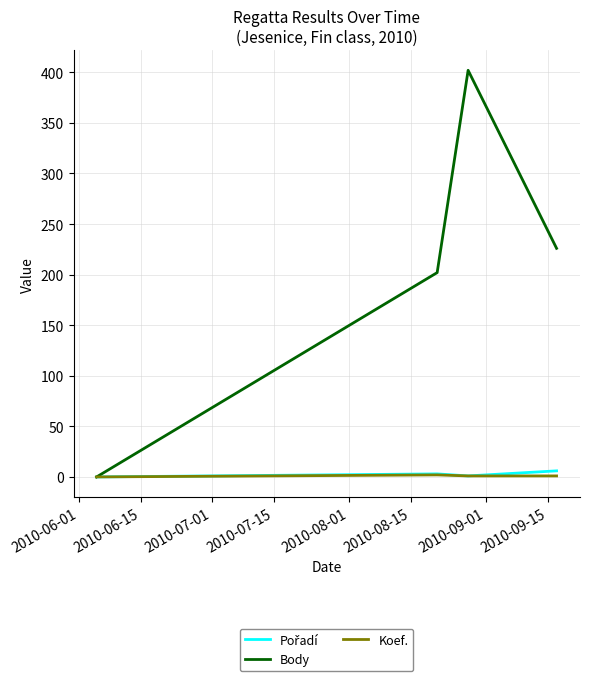

Which series has the widest spread of values?

Body